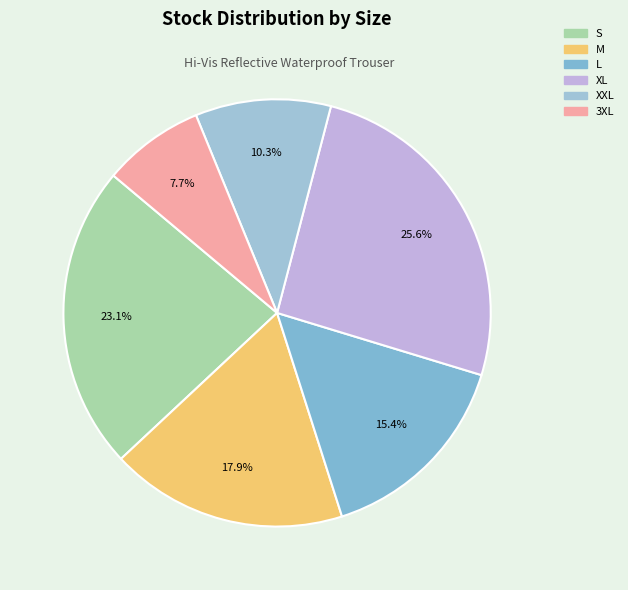

Approximately how many times larger is the value at XL compared to S?

1.1